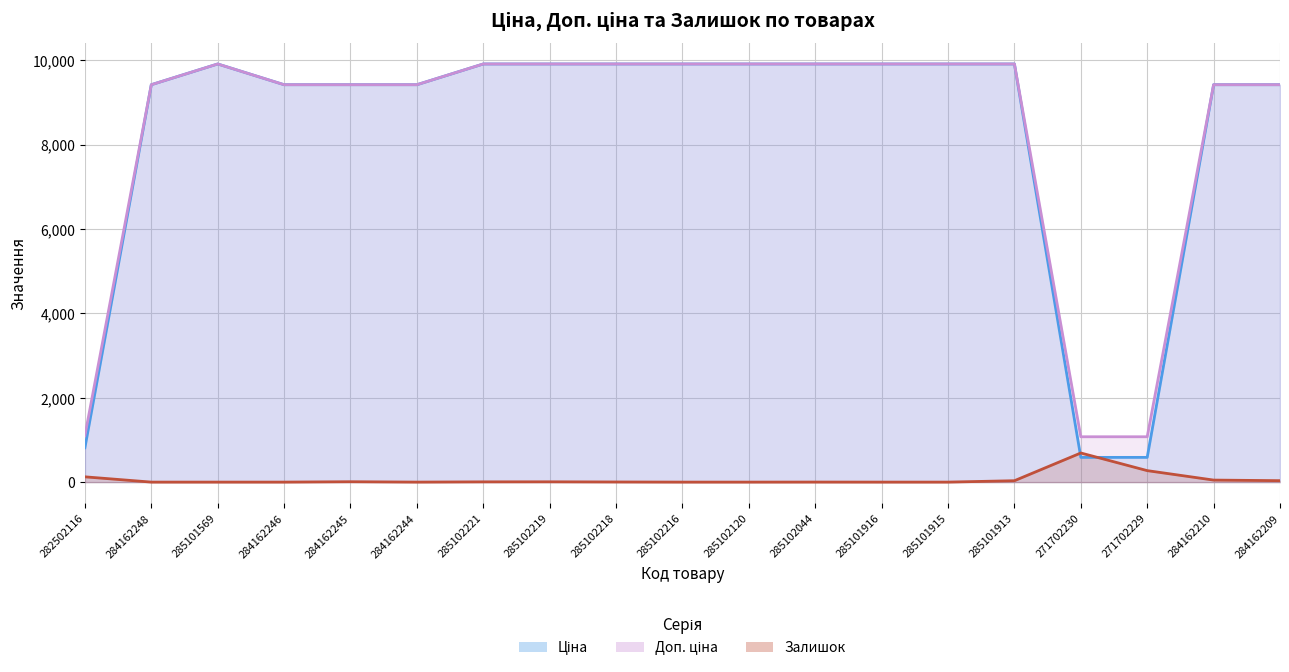

How many intersections are there between Ціна (line) and Залишок (line)?

2